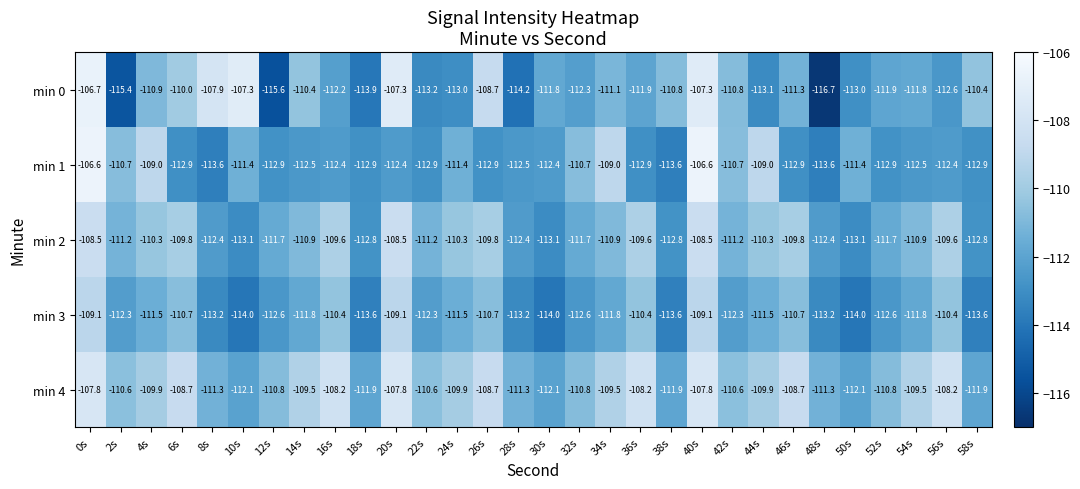

Which series has the largest total across all categories?

min 4